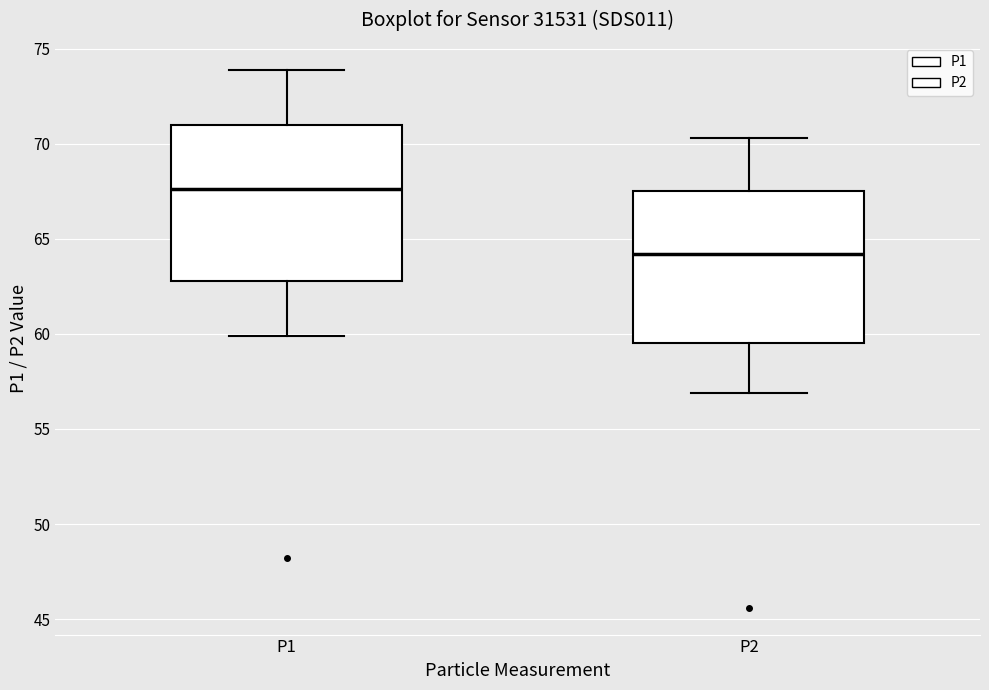

Where is the lower edge of the box for P1 on the y-axis? The values are not printed on the chart, so give them approximately, as read against the axis.

63.0